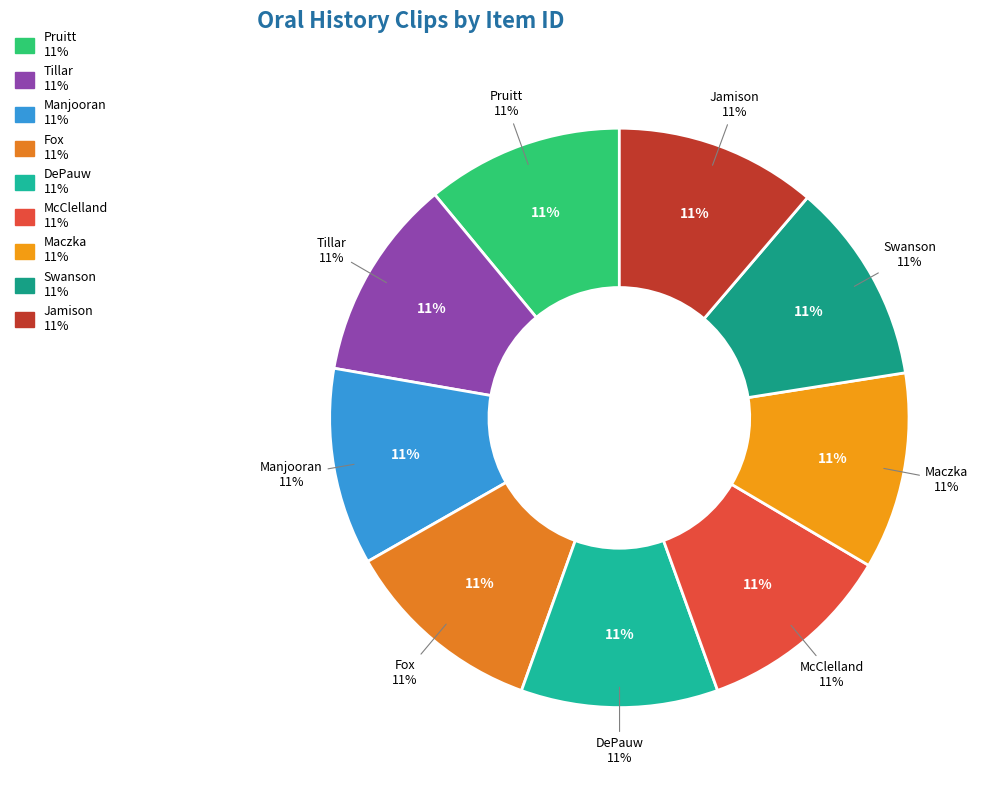

What percentage is NOT represented by Jamison, Calvin?

88.8%